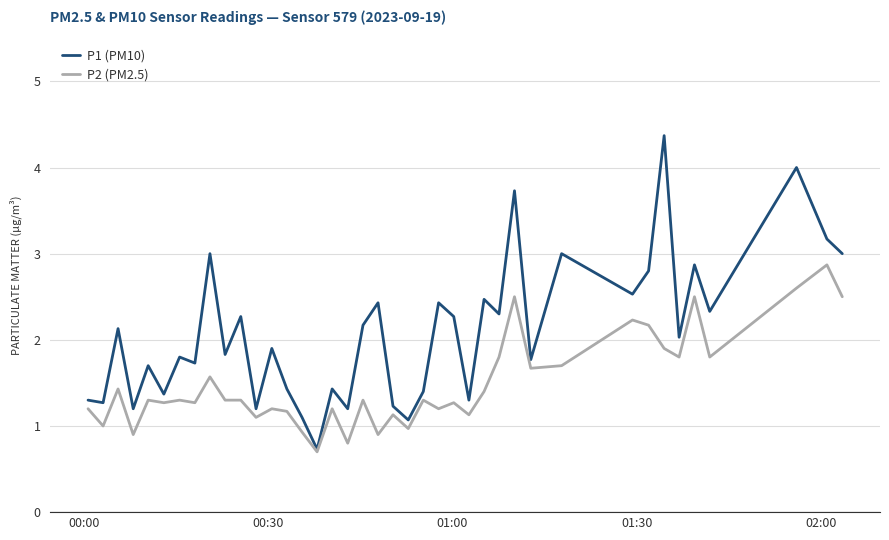

Which series has the largest total across all categories?

P1 (PM10)